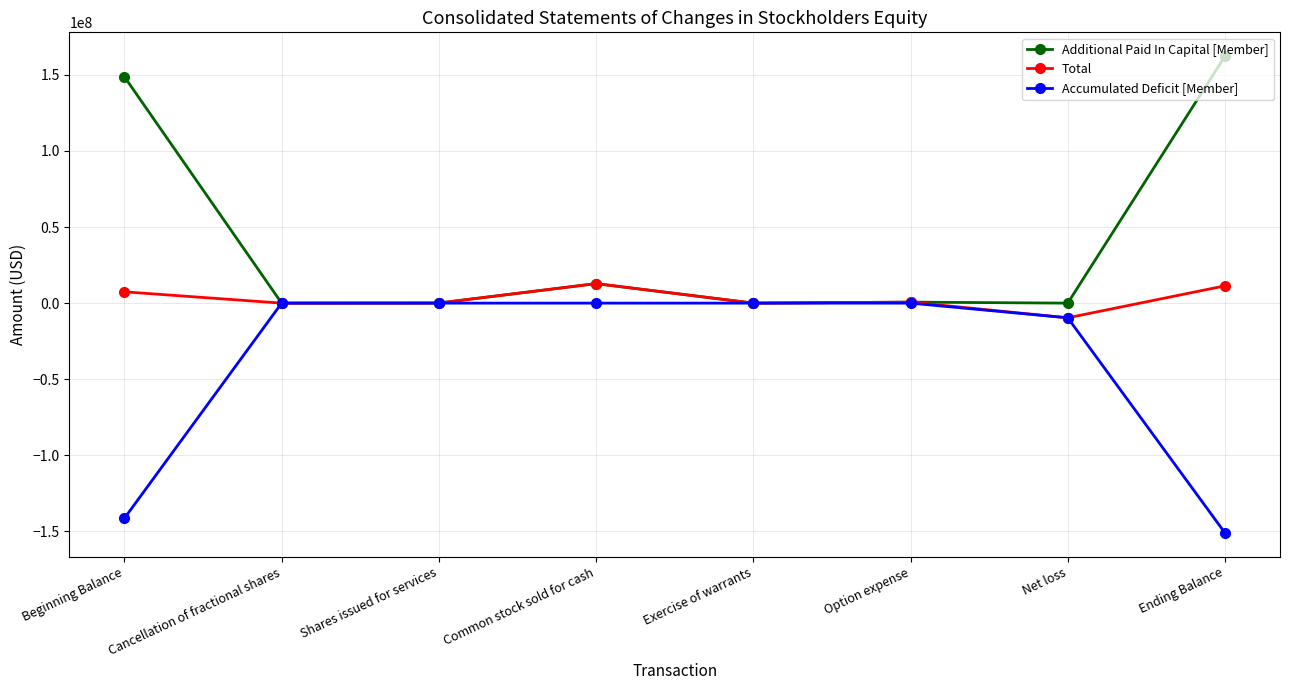

Count the number of data series in this chart.

3